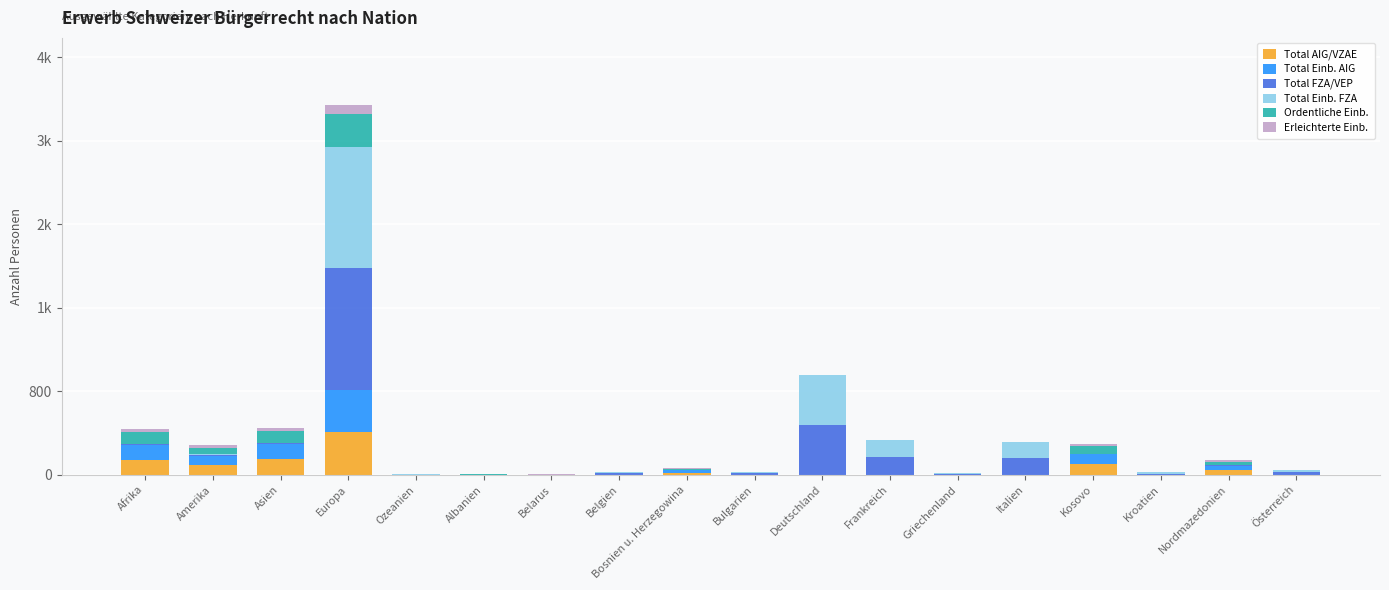

What are all the series names shown in the legend?

Total AIG/VZAE, Total Einb. AIG, Total FZA/VEP, Total Einb. FZA, Ordentliche Einb., Erleichterte Einb.